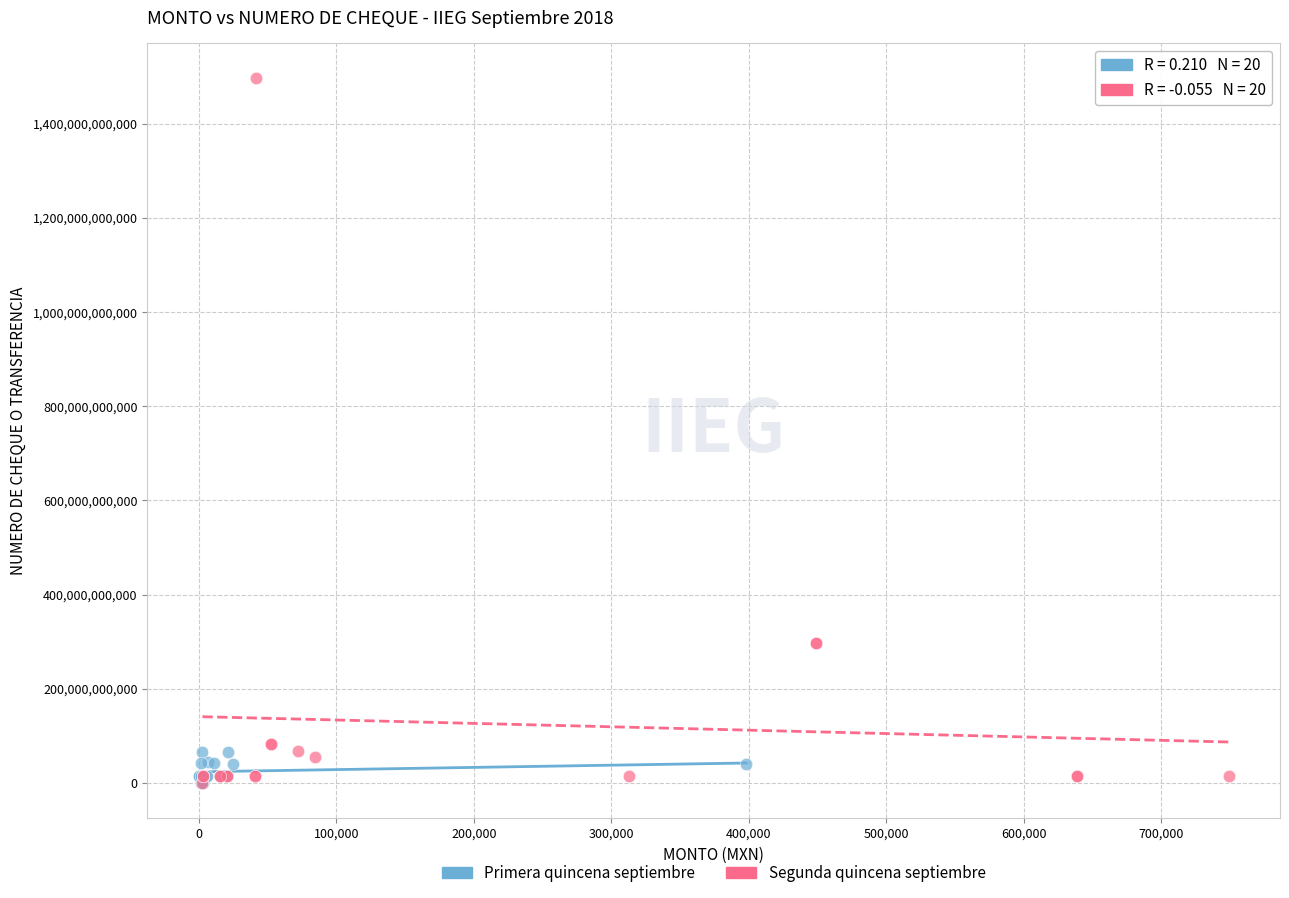

Which series reaches the maximum Y coordinate?

Segunda quincena septiembre